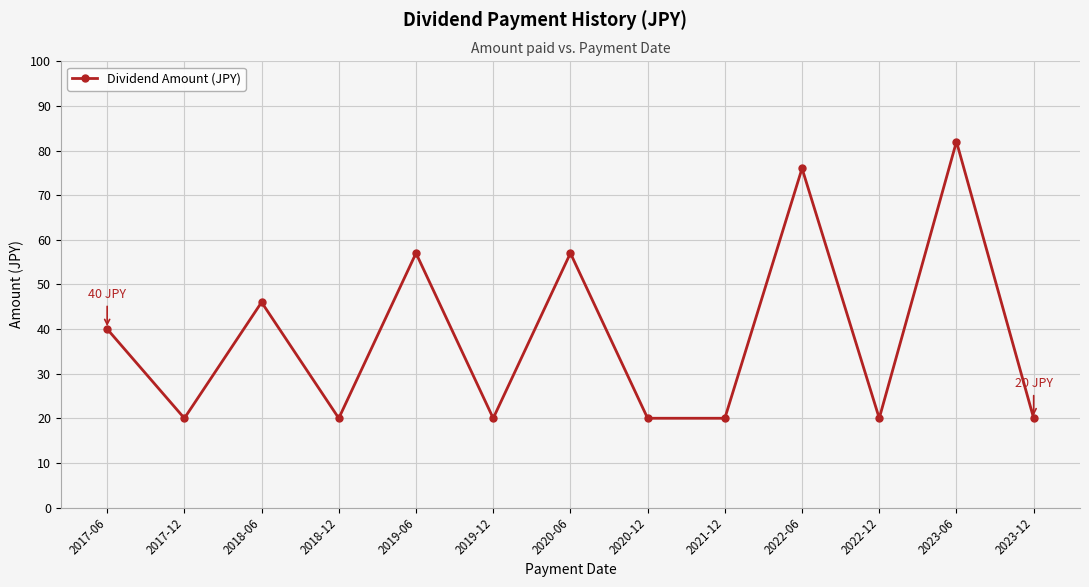

Is it true that the value at 2017-12 is 20?

True